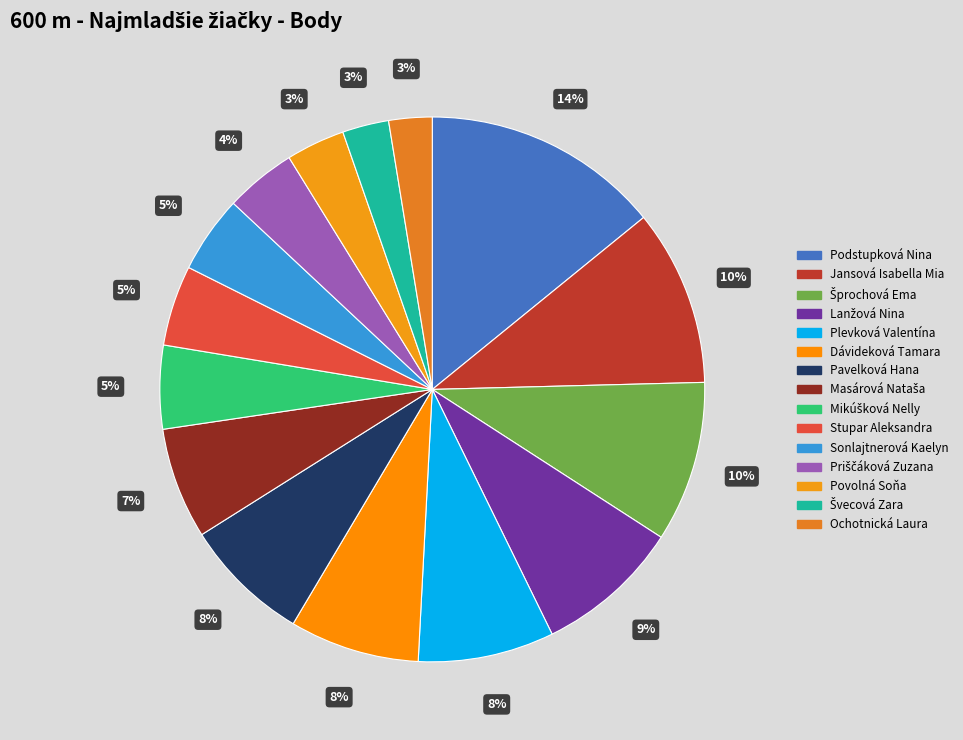

To the nearest percent, what is the average slice percentage?

7%